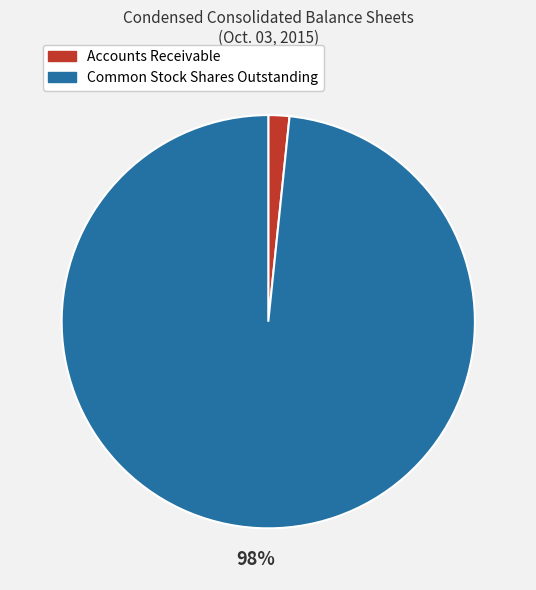

Rank the categories by value from highest to lowest.

Common Stock Shares Outstanding, Accounts Receivable